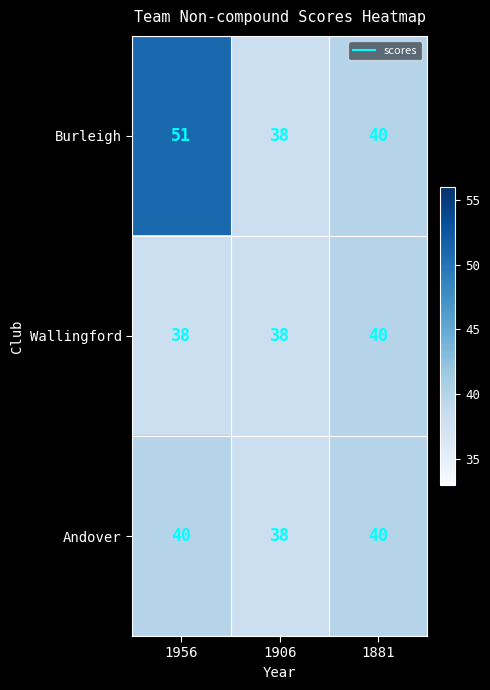

What is the total value across all series at 1881?

120